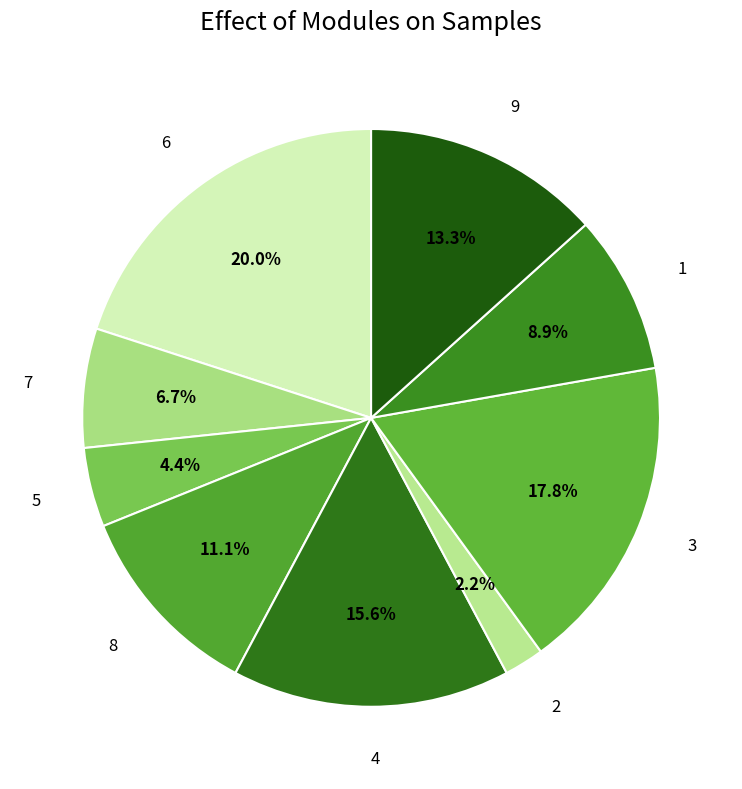

Is the sum of 6 and 2 greater than half?

No